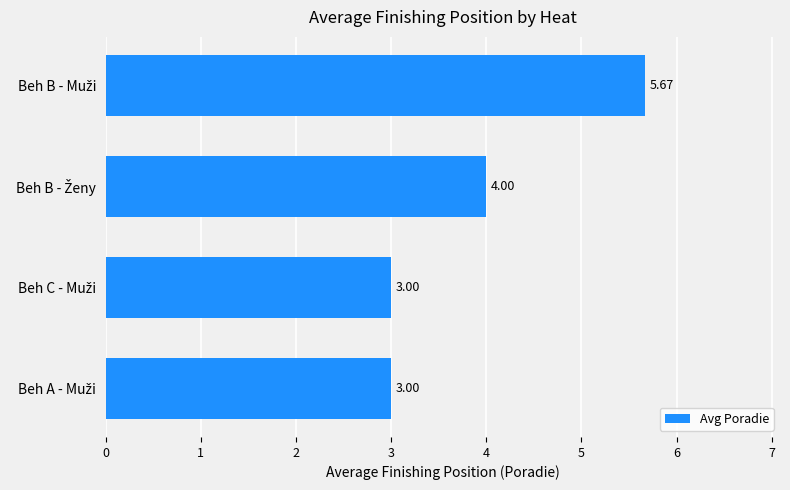

What is the sum of all values?

15.7